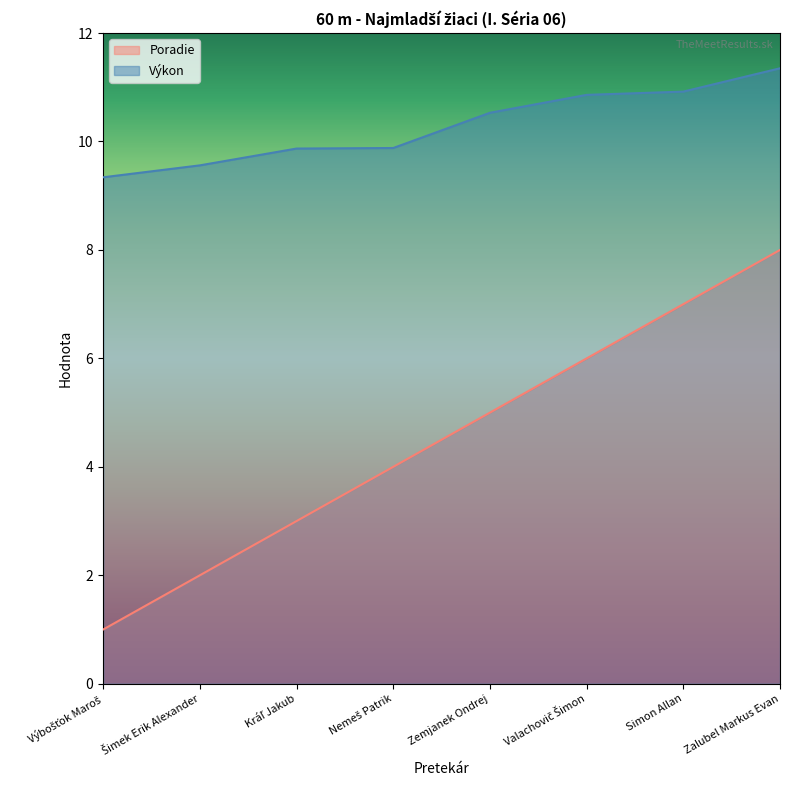

What is the difference between the second highest and second lowest values in the Poradie series?

5.0